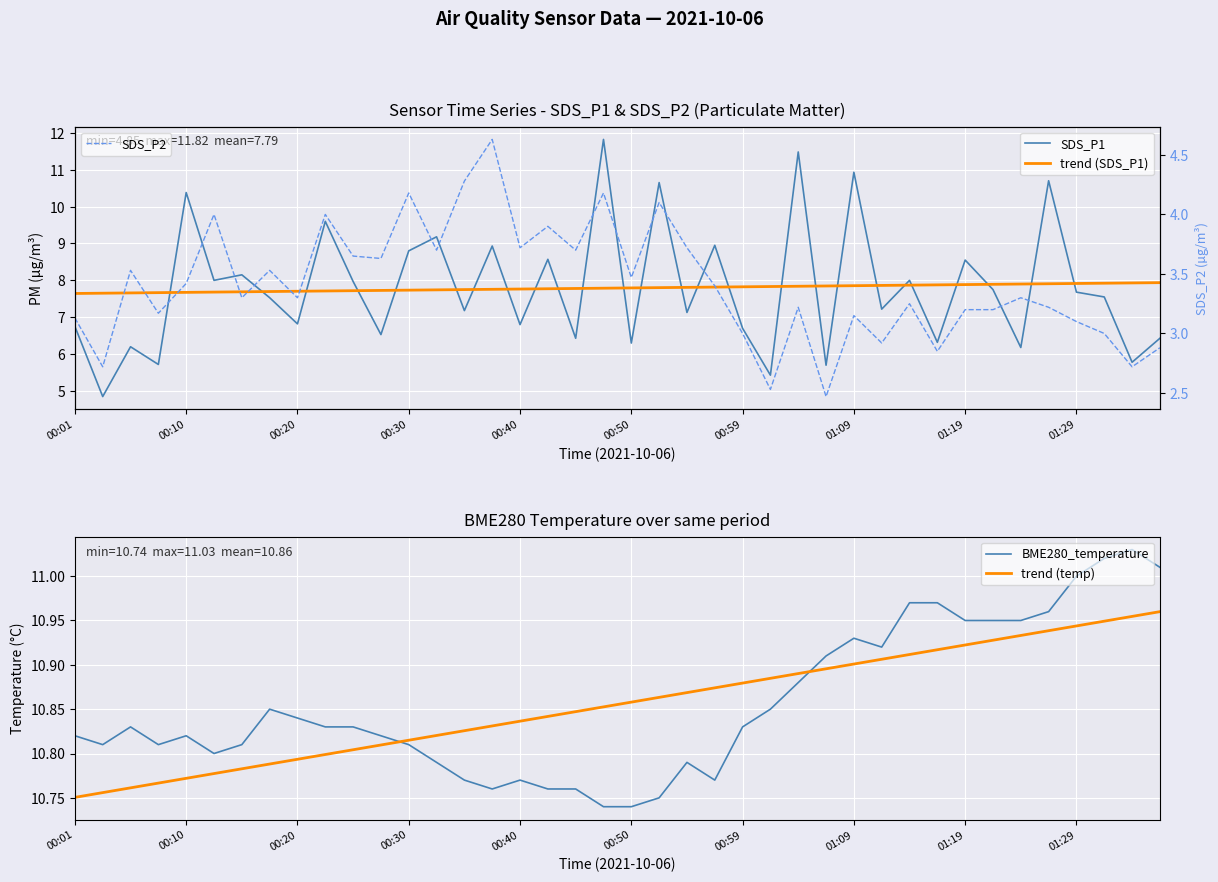

True or false: BME280_temperature and trend (temp) cross at least once.

True